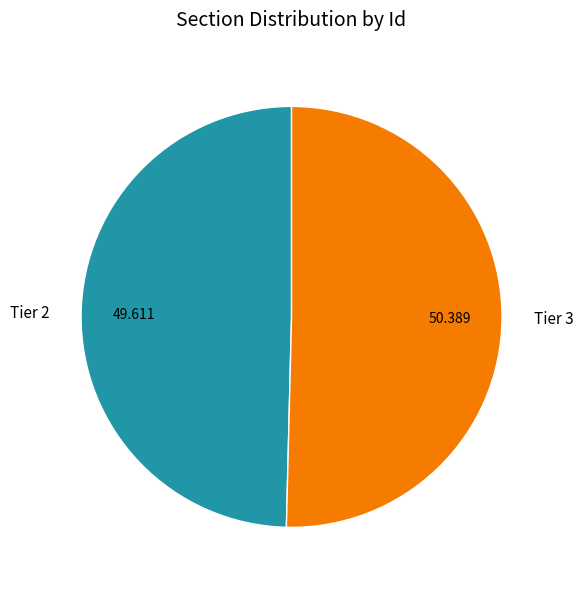

Do Tier 2 and Tier 3 together represent more than half of the pie?

Yes